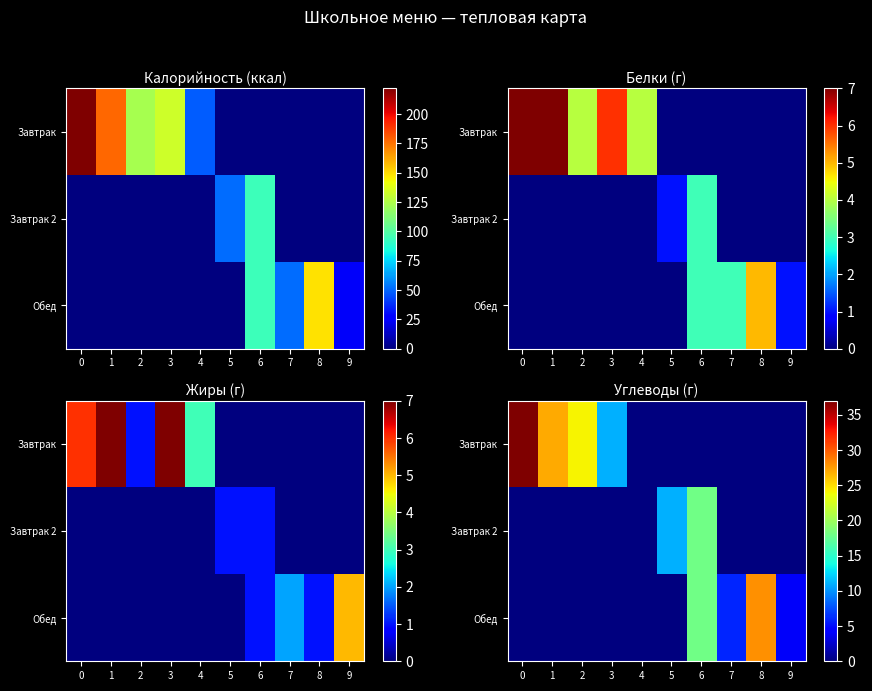

The value of Завтрак 2 at 2 is 0. True or false?

True